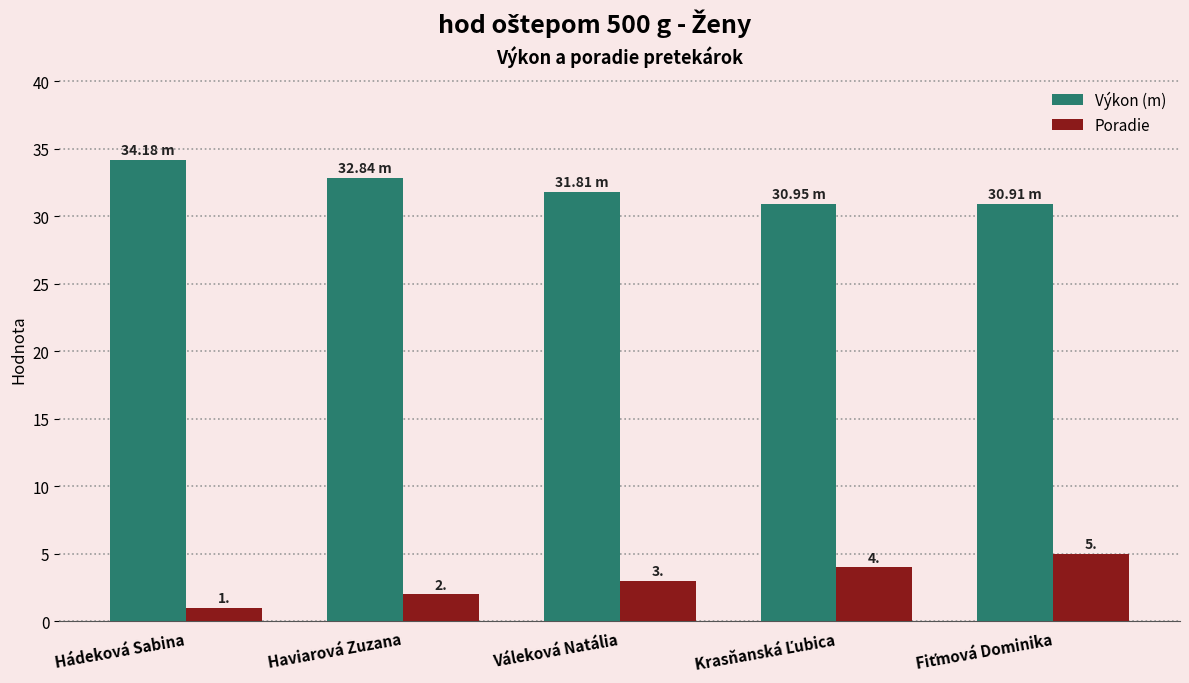

At which category does the chart reach its peak across all series?

Hádeková Sabina